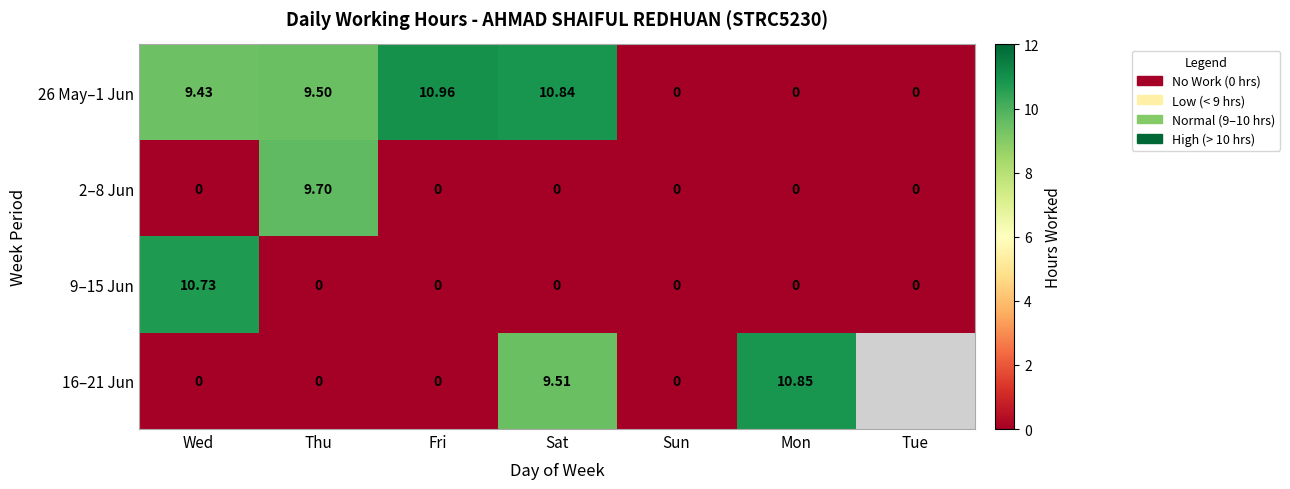

Where does the 26 May–1 Jun series first go above 9?

Wed